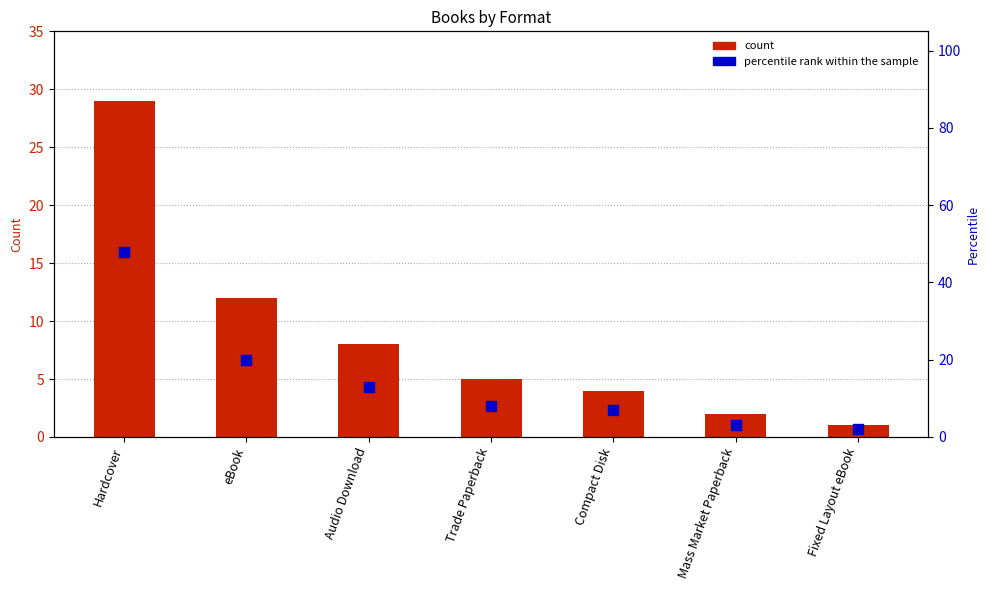

Which series has the largest Y range (max minus min)?

percentile rank within the sample